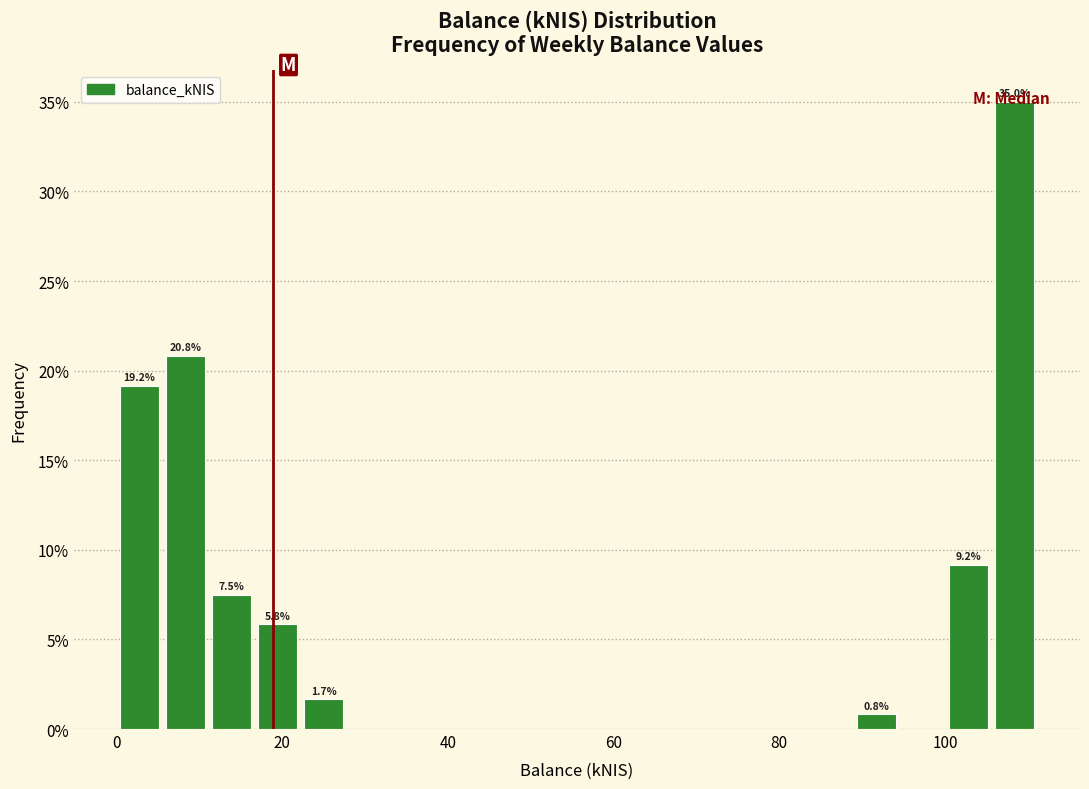

Read against the x-axis, roughly where is the centre of the tallest bar?

108